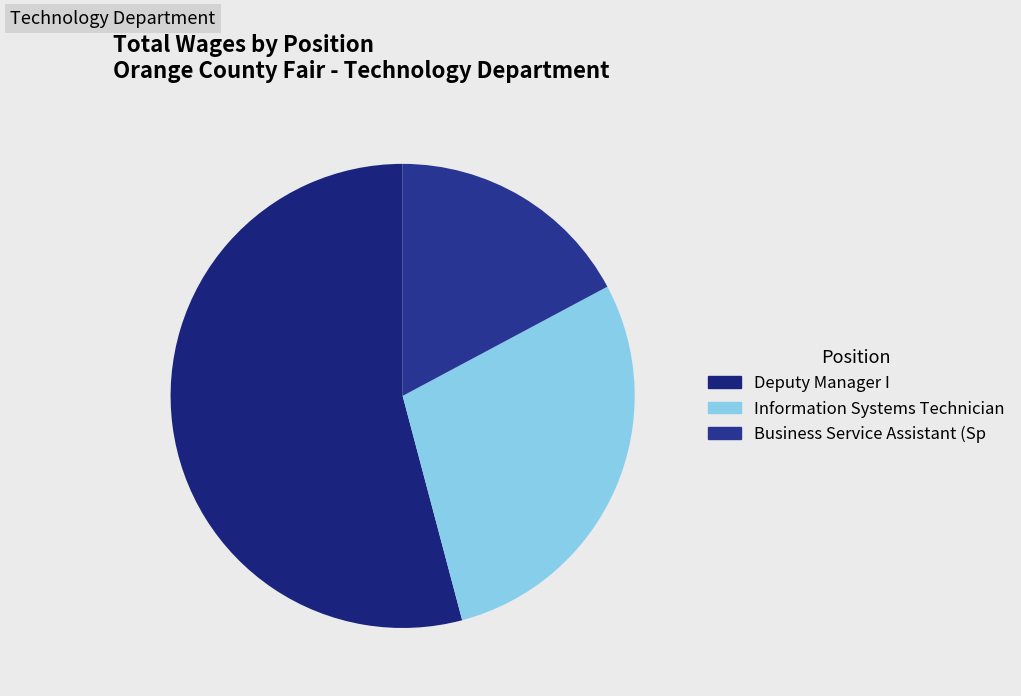

Which slice is the smallest?

Business Service Assistant (Sp